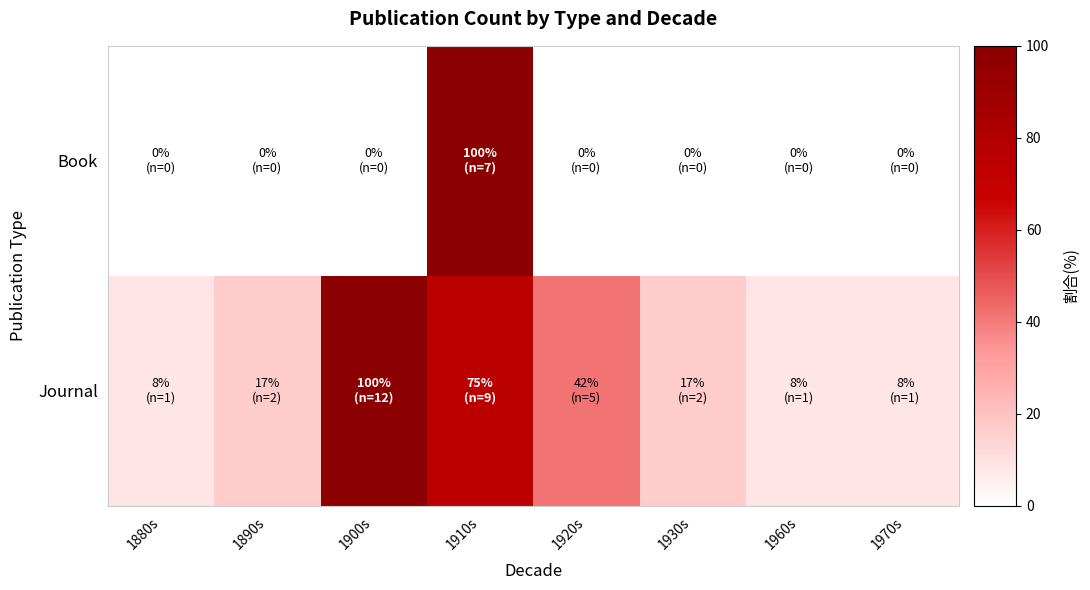

At which category is the sum across all series the highest?

1910s